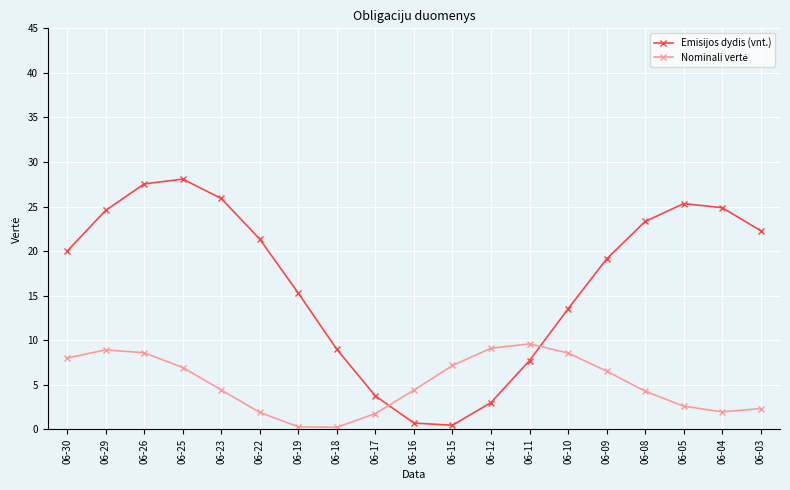

At how many categories does at least one series exceed 24?

6